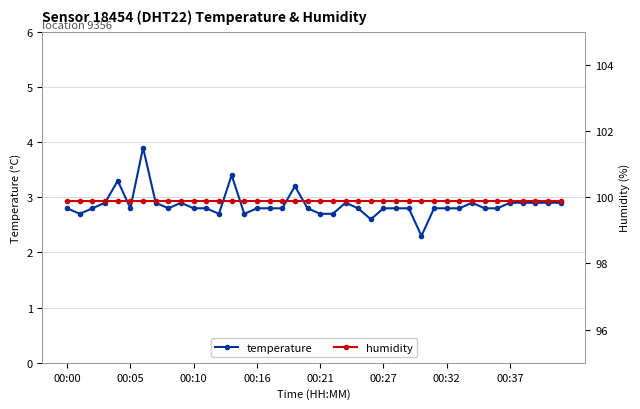

Does the chart have visible grid lines?

Yes